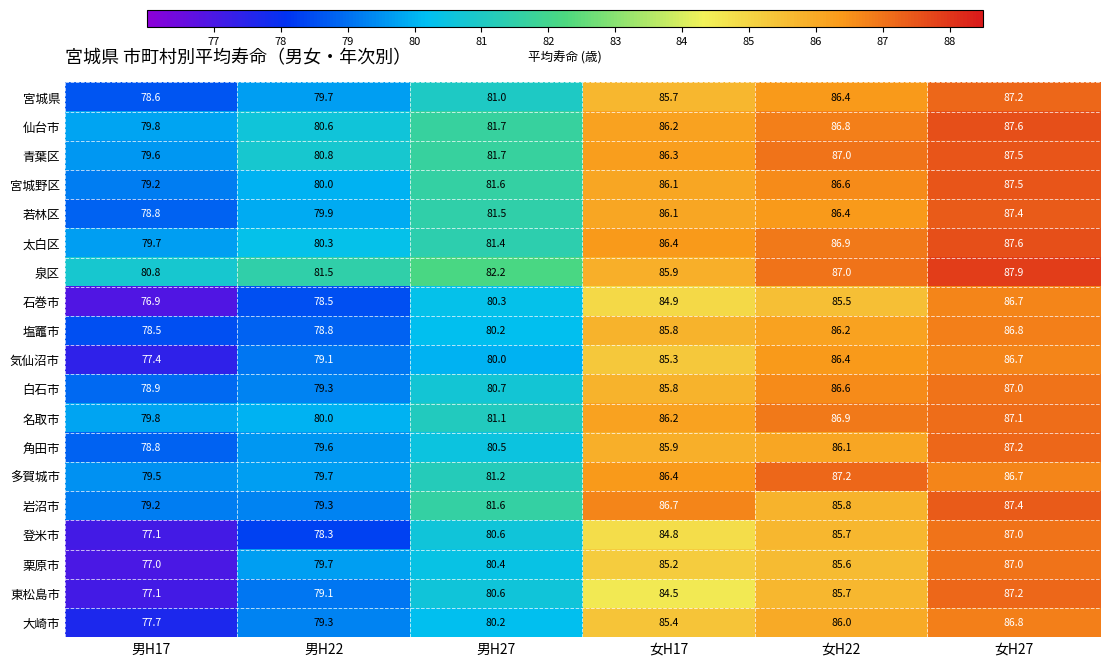

Where is 塩竈市 nearest to the value 82?

男H27